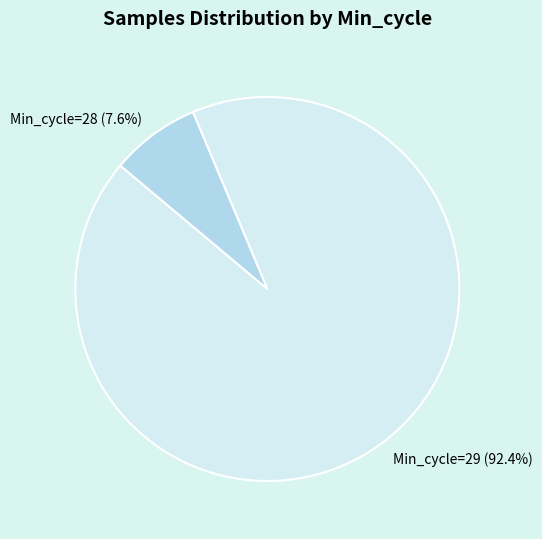

Approximately how many times larger is the value at Min_cycle=29 (92.4%) compared to Min_cycle=28 (7.6%)?

12.2